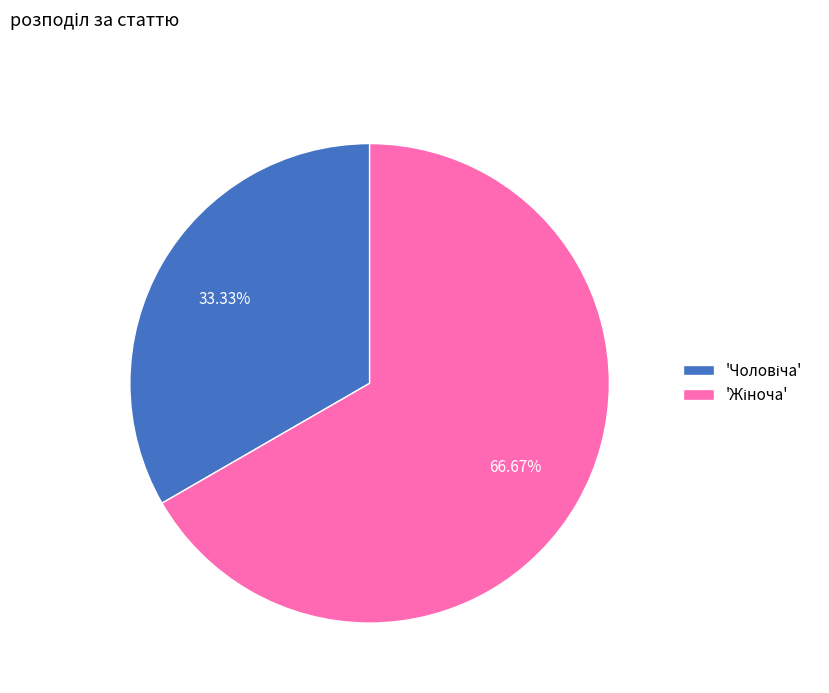

Does any single category account for the majority?

Yes